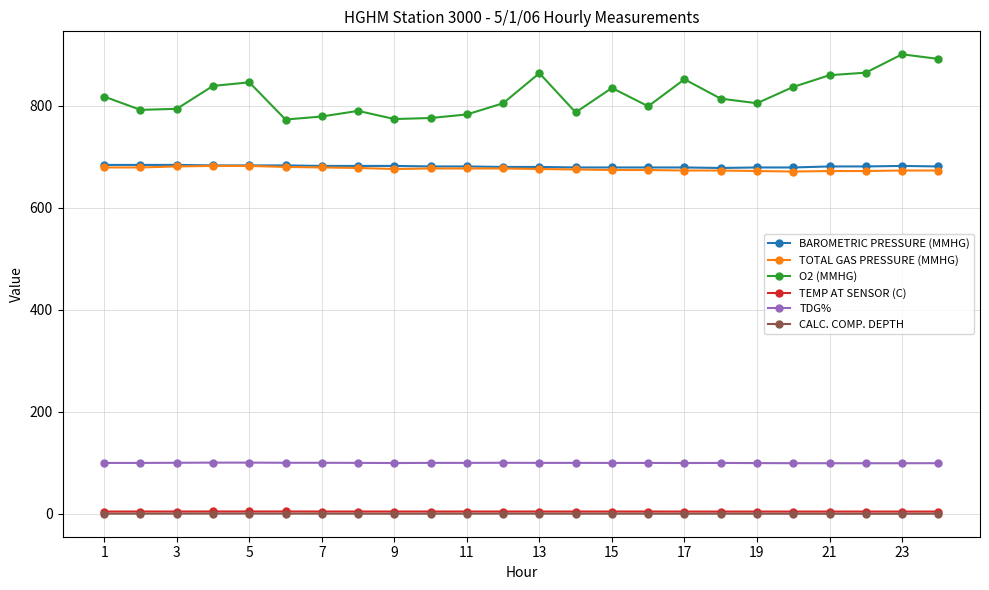

What is the maximum value shown in the chart?

901.0